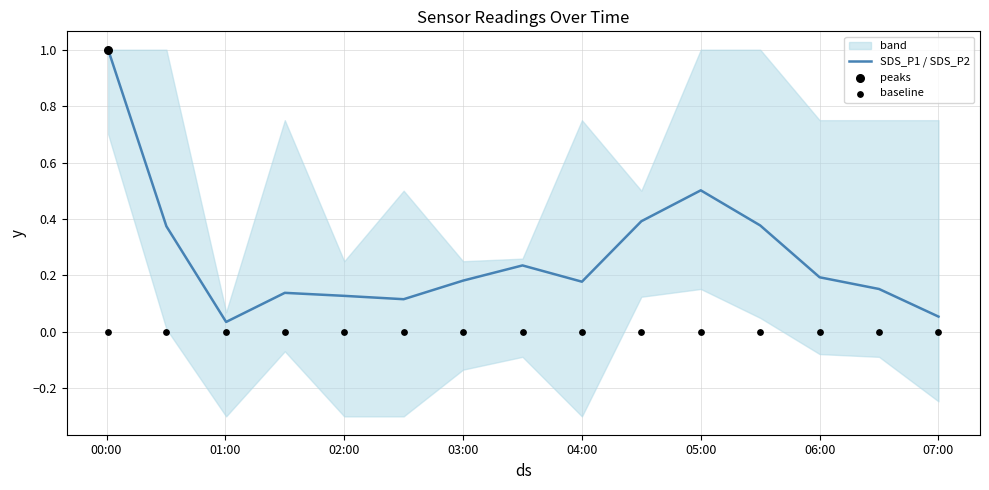

What is the maximum value for SDS_P1 / SDS_P2?

1.0